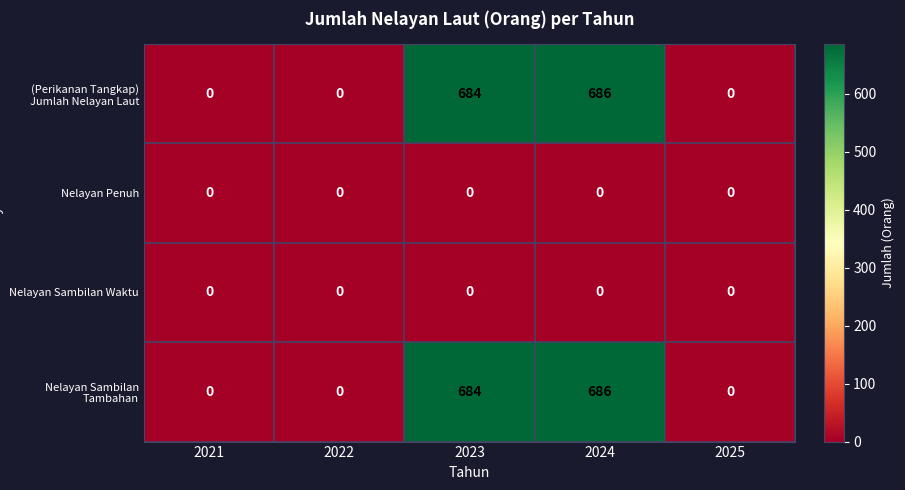

Is the value of Nelayan Sambilan Tambahan at 2024 greater than the value of (Perikanan Tangkap) Jumlah Nelayan Laut at 2021?

Yes